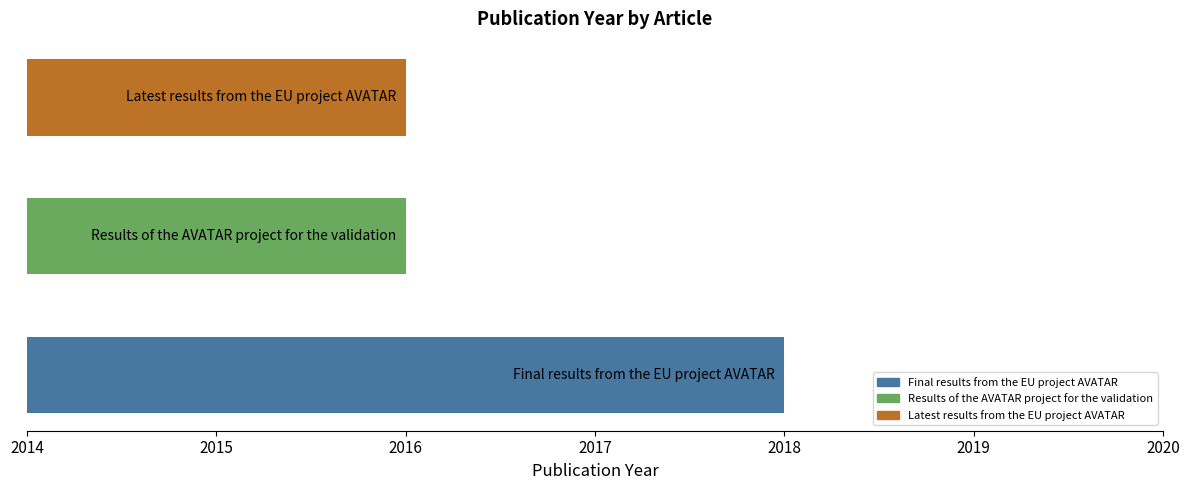

What is the smallest value displayed?

2016